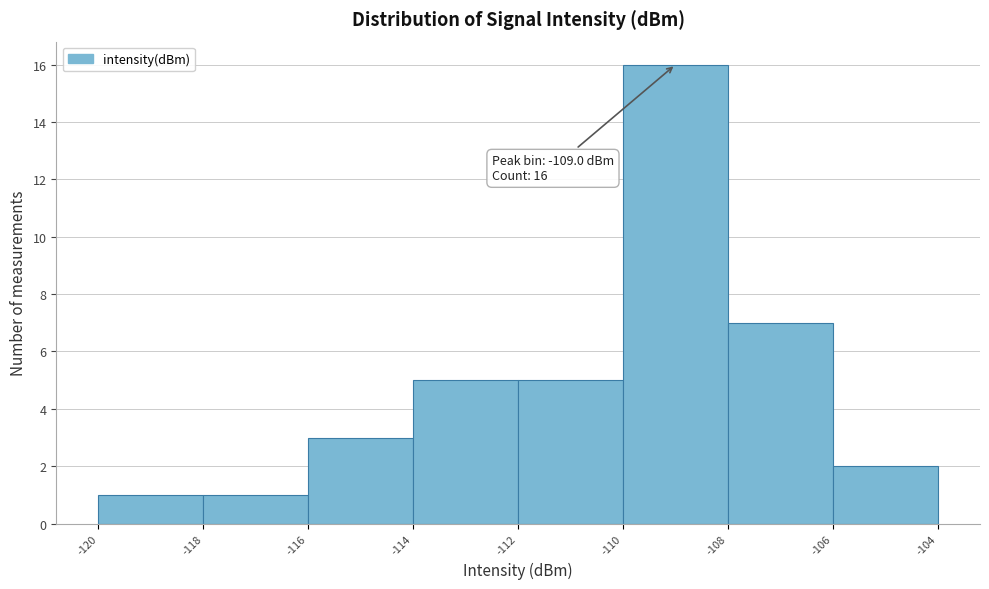

Which range on the x-axis has the tallest bar?

-110 to -108